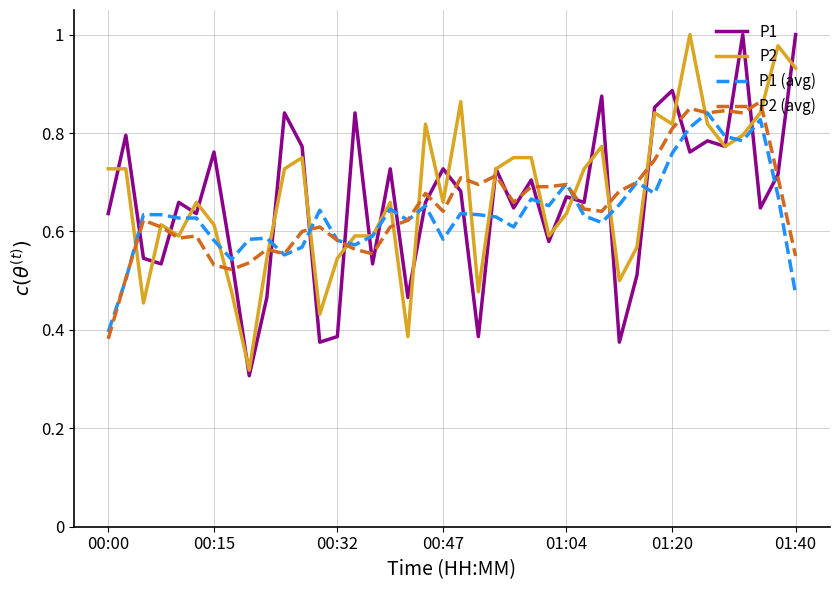

True or false: P2 has a value of 1.4 at 01:40.

False